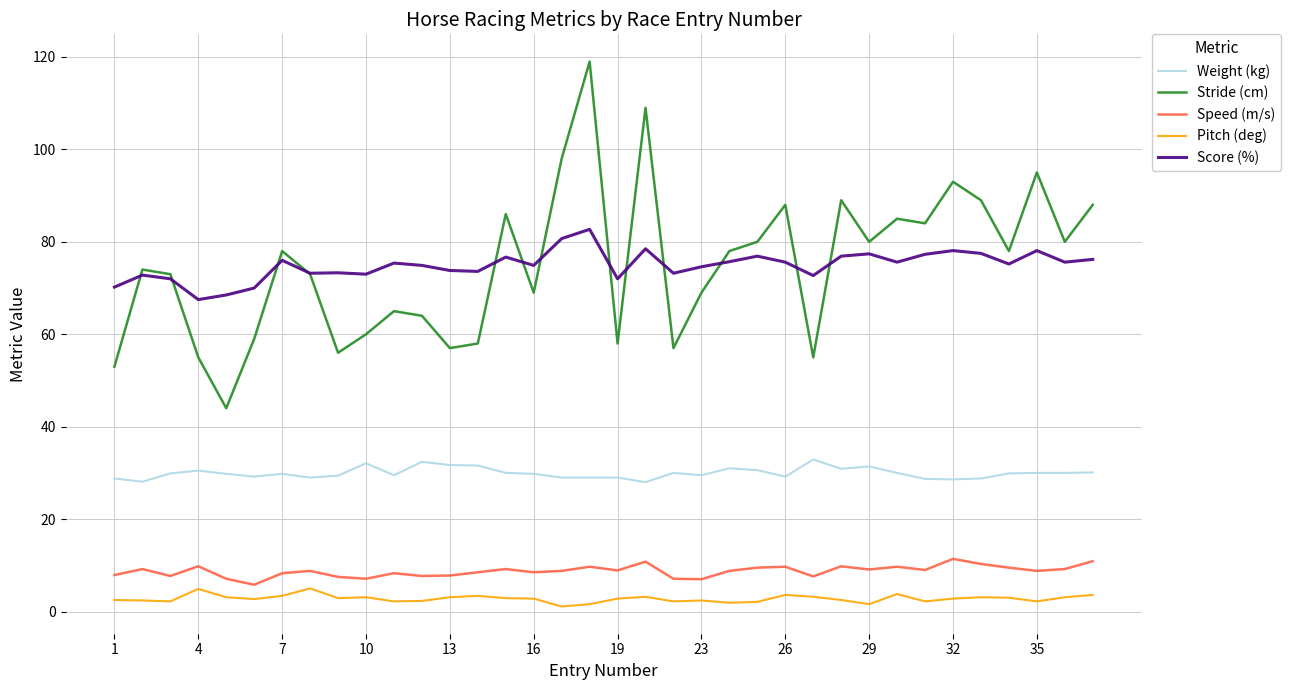

Which series has the largest range (max minus min)?

Stride (cm)